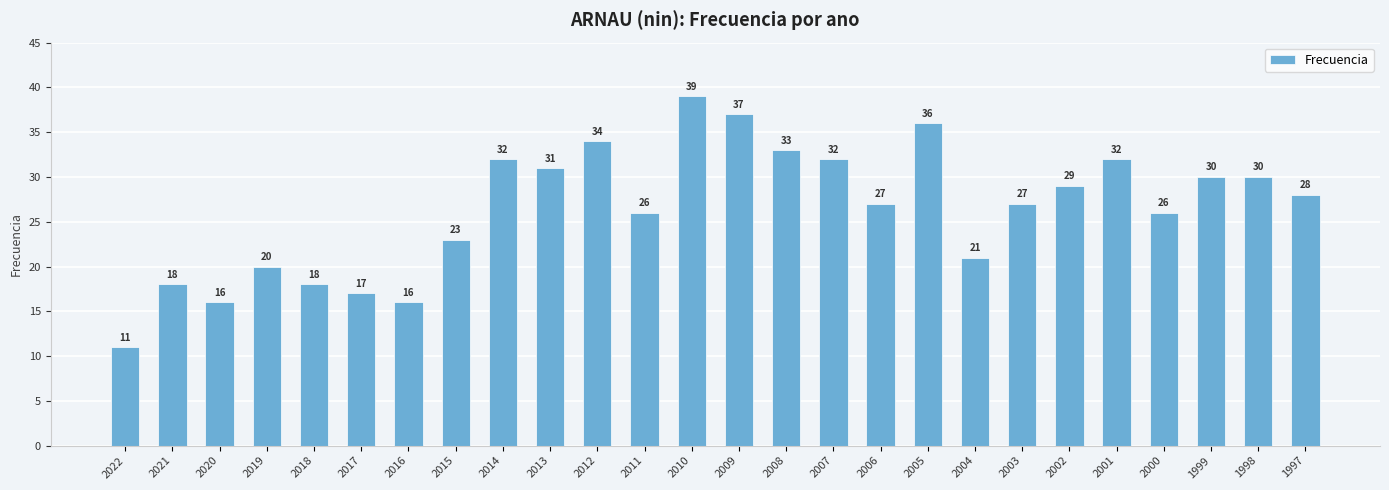

Is it true that the value at 2012 is 44?

False